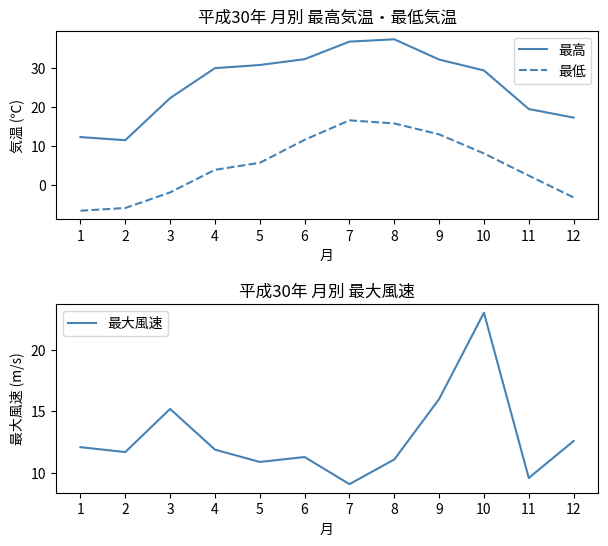

At how many categories does at least one series exceed -4?

12